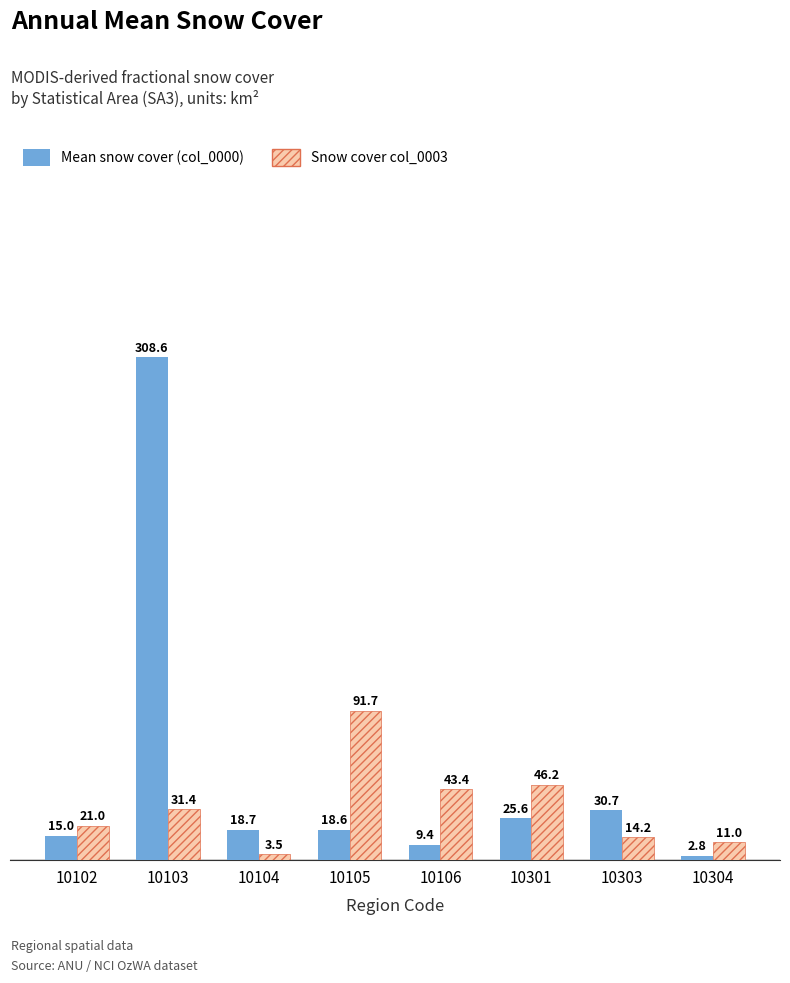

At how many categories does at least one series exceed 73?

2